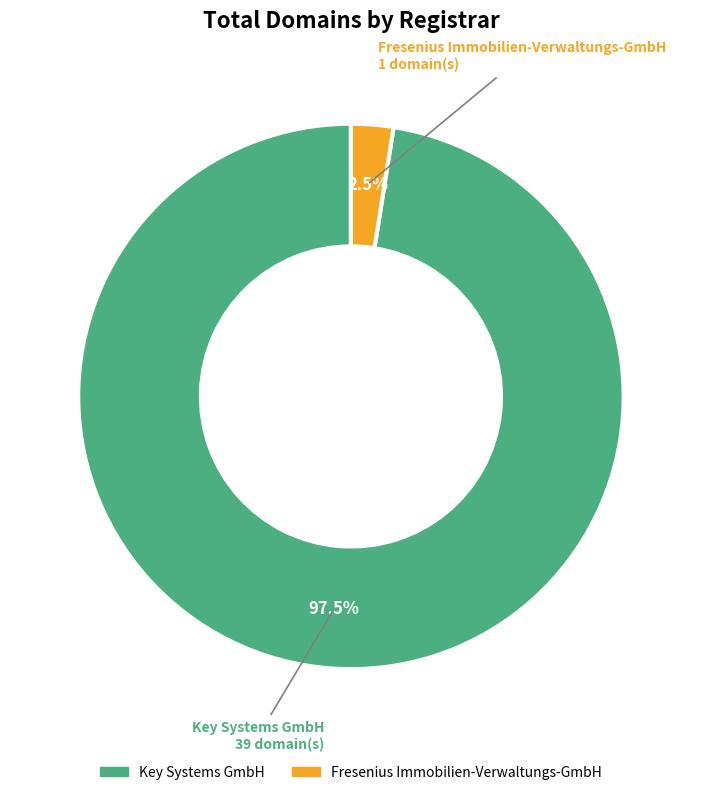

Is there any slice that represents more than half of the pie?

Yes